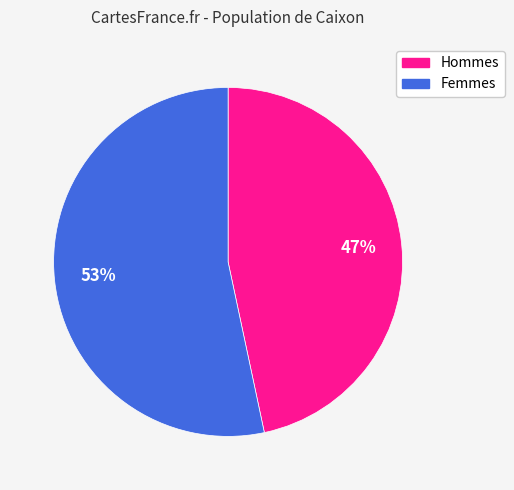

Is the sum of Hommes and Femmes greater than half?

Yes